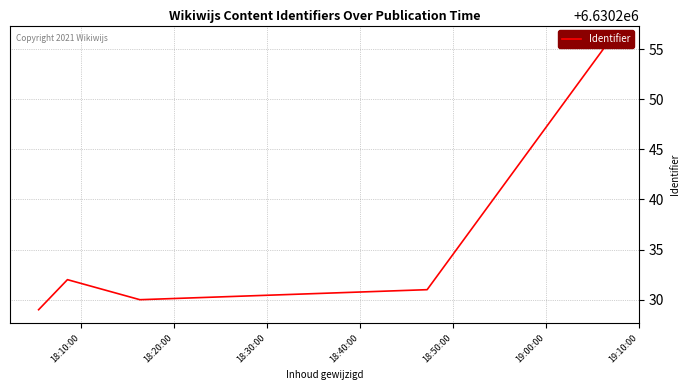

Count the number of categories in the chart.

5